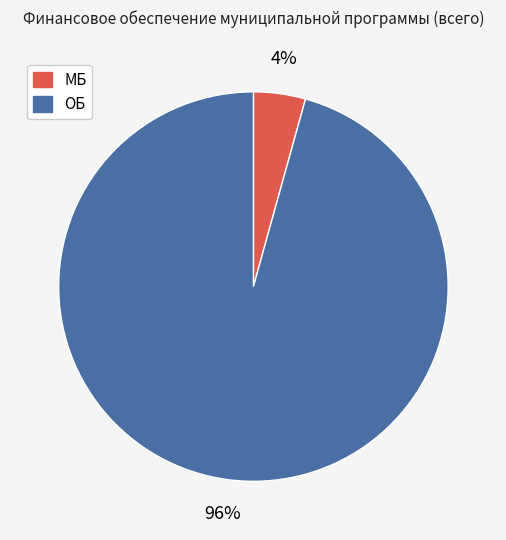

What is the smallest slice in the pie chart?

МБ